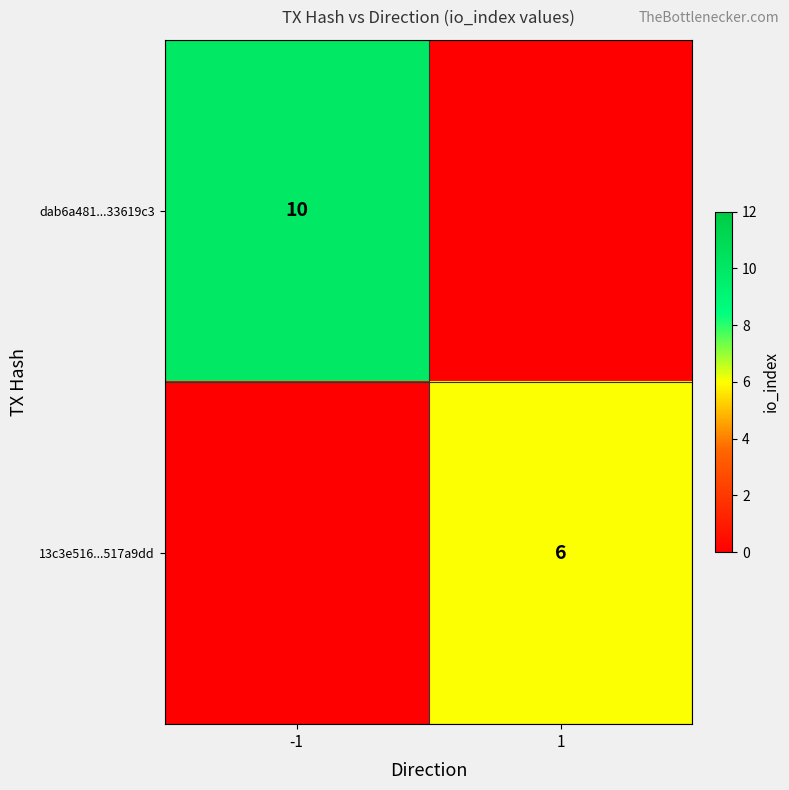

True or false: 13c3e516...517a9dd has a value of 3 at 1.

False